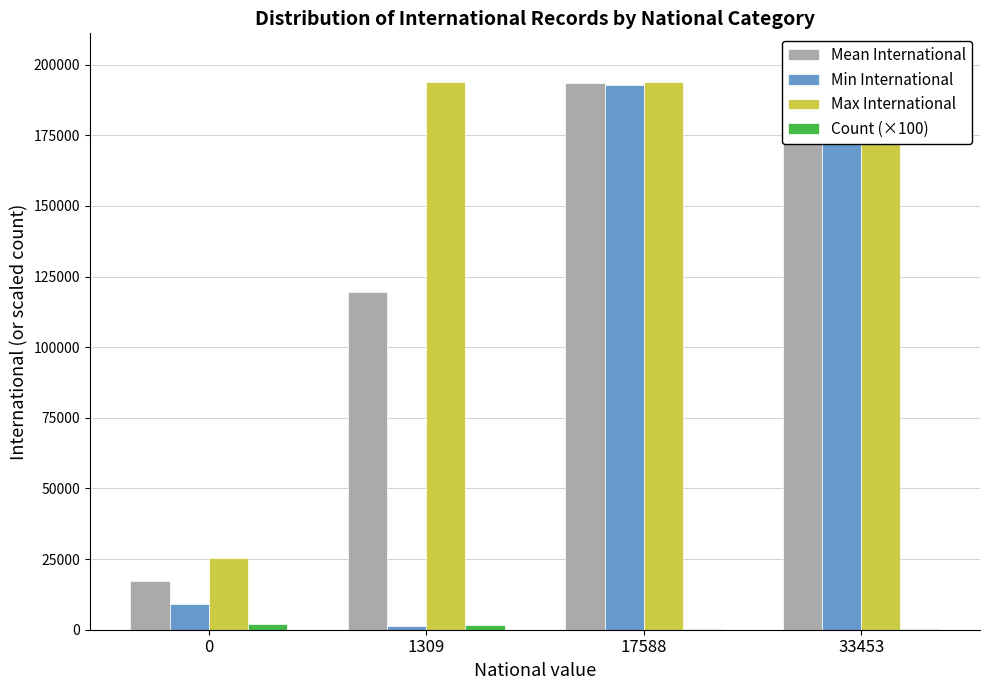

True or false: Mean International has a value of 193343.5 at 17588.

True